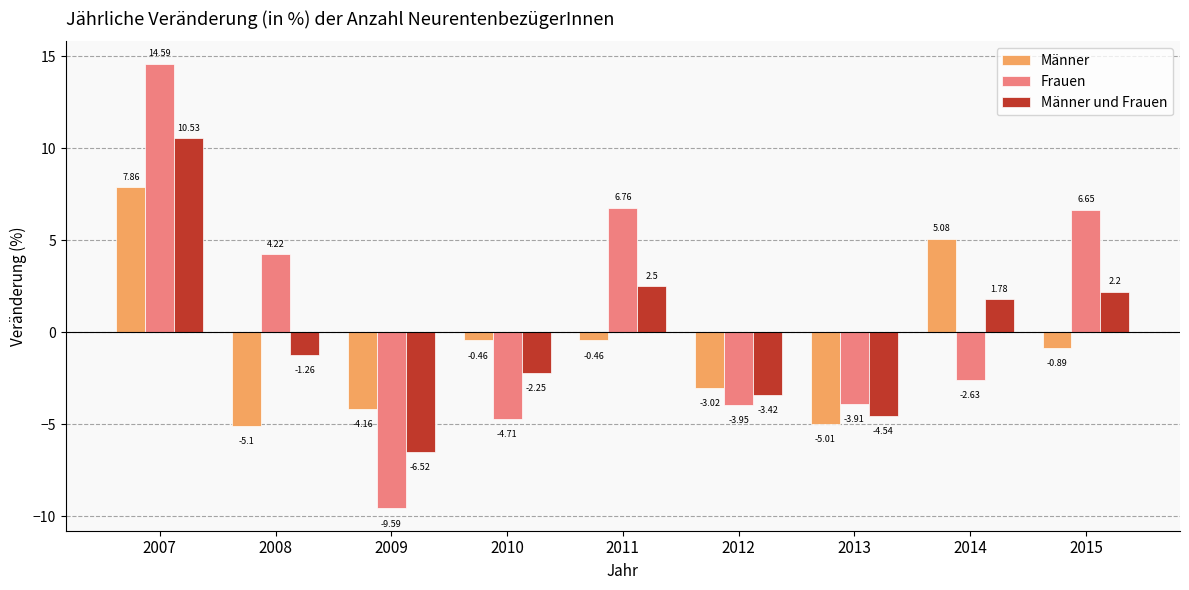

How many values in Frauen are above zero?

4